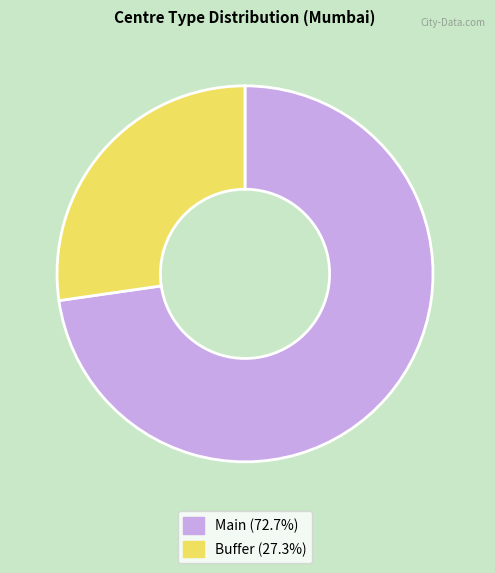

Rank the categories by value from lowest to highest.

Buffer, Main